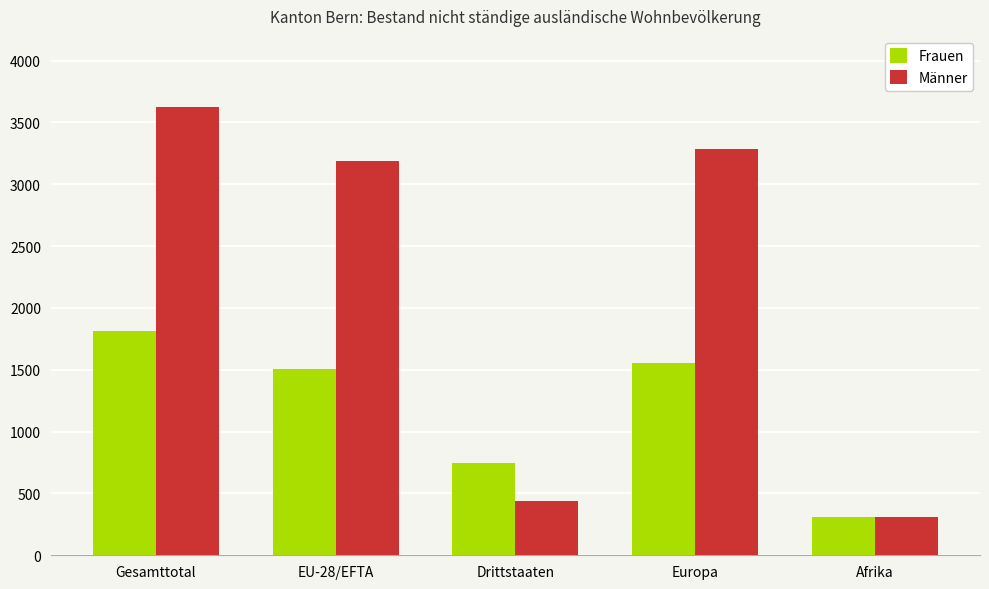

How many data points does each series have?

5